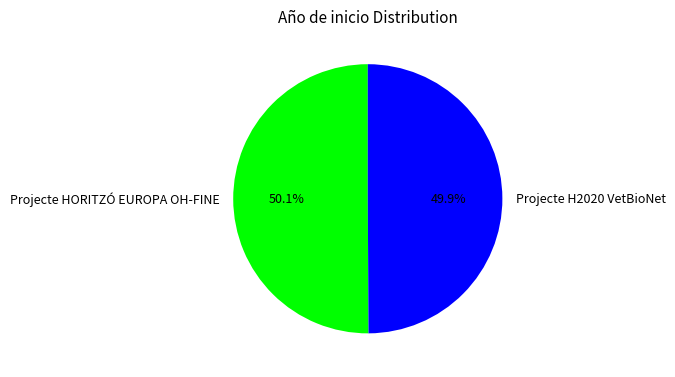

Combined, what portion of the pie is Projecte HORITZÓ EUROPA OH-FINE and Projecte H2020 VetBioNet?

100.0%